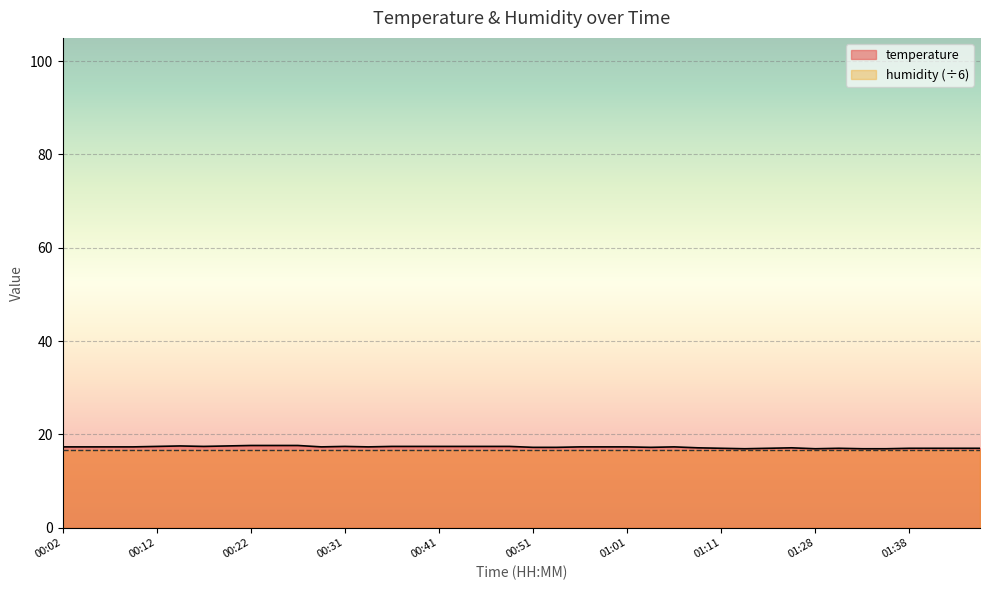

Which category has the lowest value across all series?

01:16